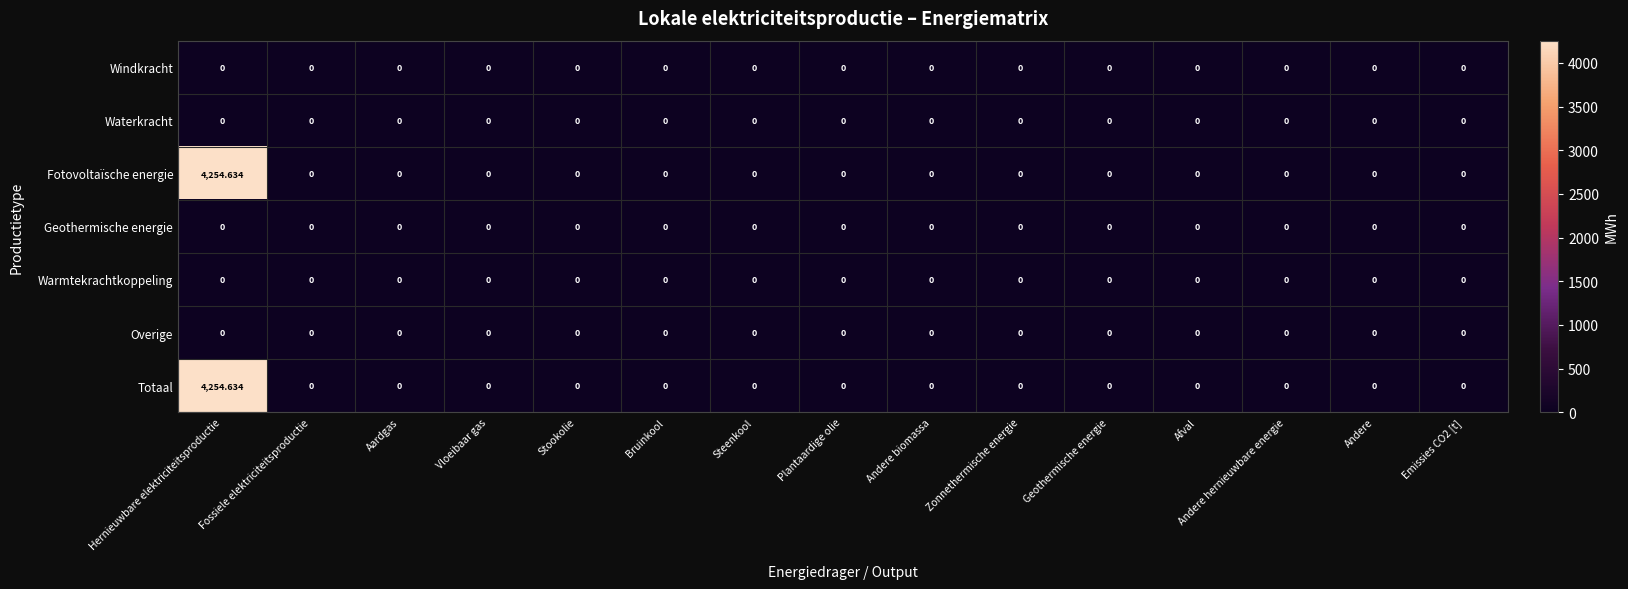

At which category is the sum across all series the highest?

Hernieuwbare elektriciteitsproductie